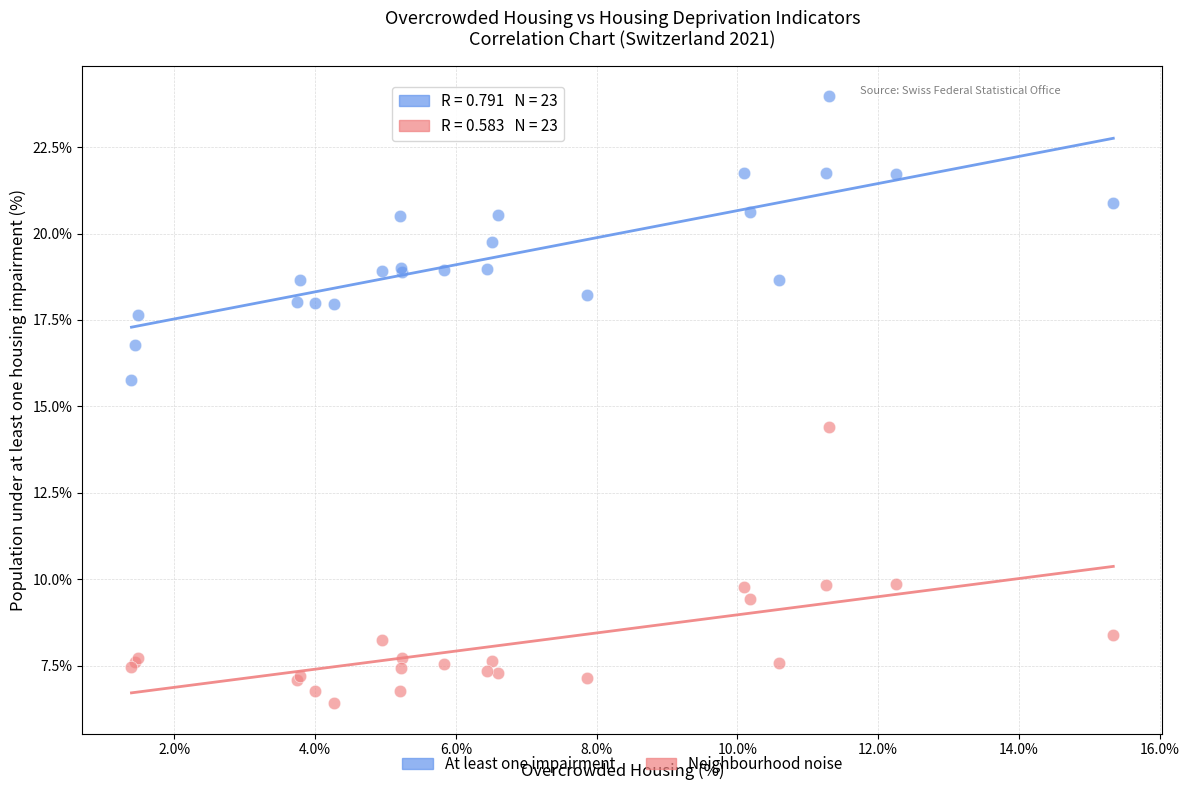

What is the X range (max minus min) for the scatter plot?

14.0